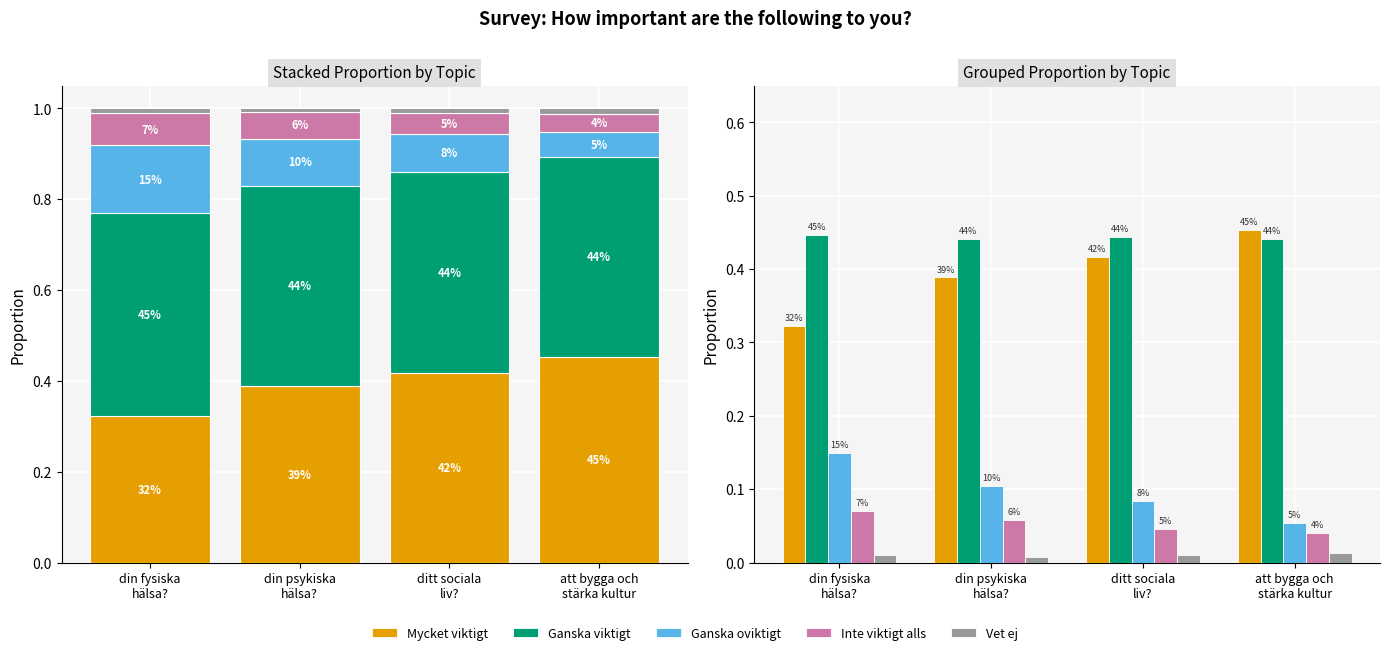

How many groups of bars are there?

4